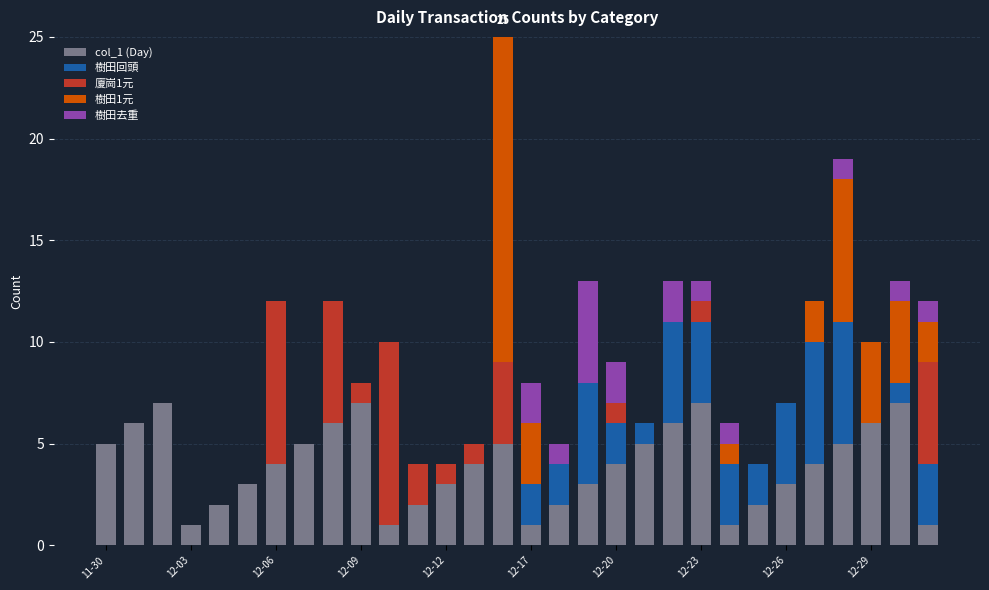

Are the bars horizontal?

No